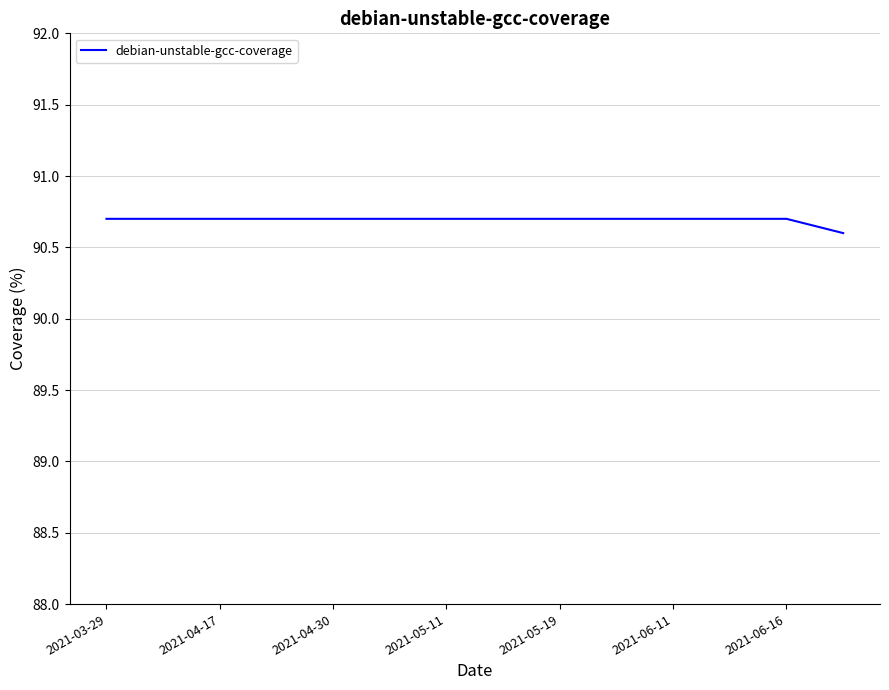

What is the smallest value displayed?

90.6